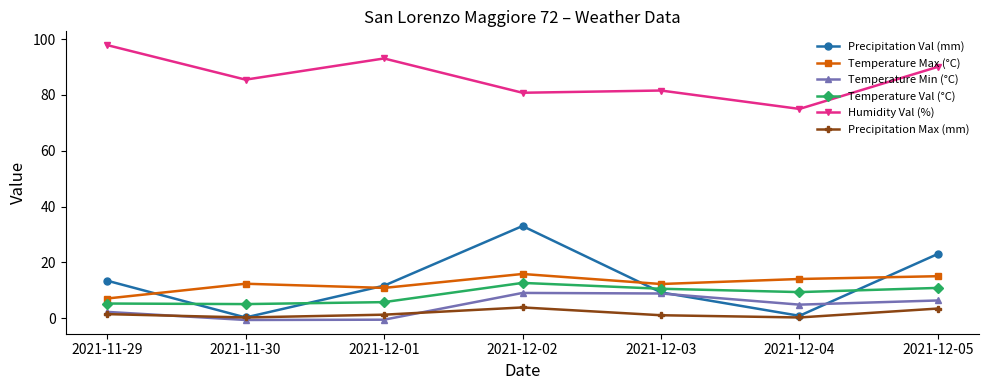

What is the total value across all series at 2021-11-29?

127.1